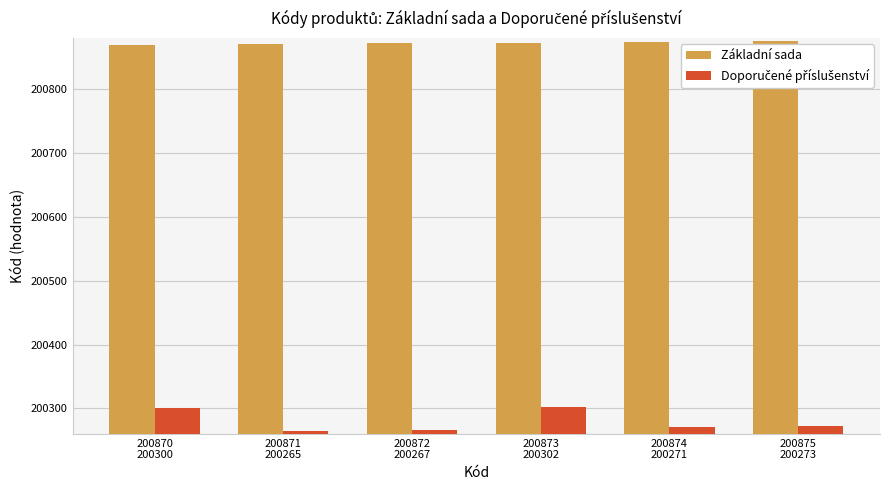

What is the maximum value for Základní sada?

200875